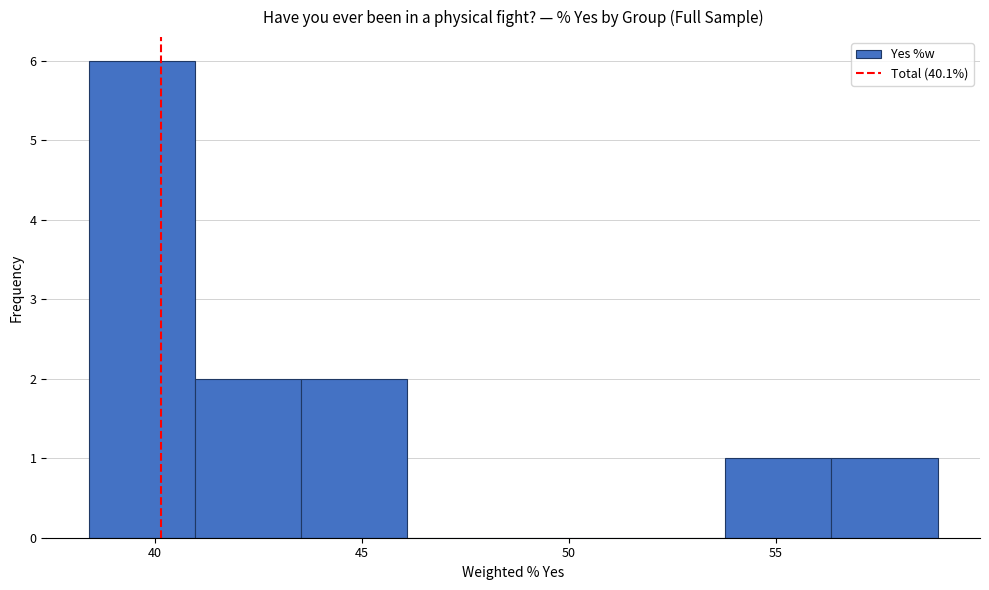

What is the height of the bar covering 41.0 to 43.5 on the x-axis? Neither the bar edges nor the heights are printed on the chart, so give them approximately, as read against the axes.

2